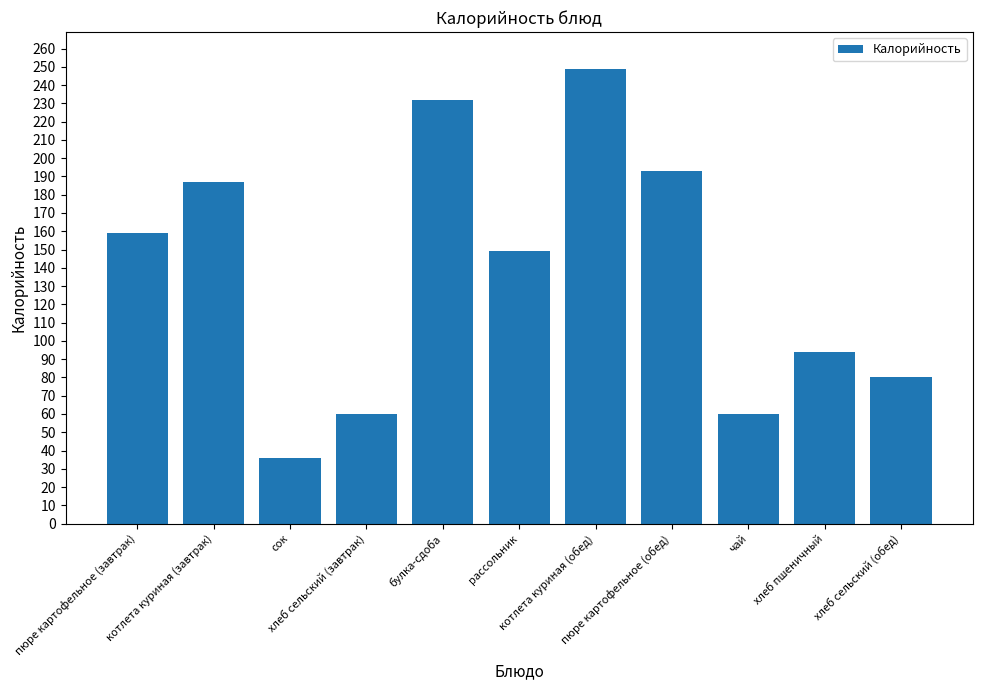

What is the difference between the values at хлеб сельский (обед) and котлета куриная (обед)?

169